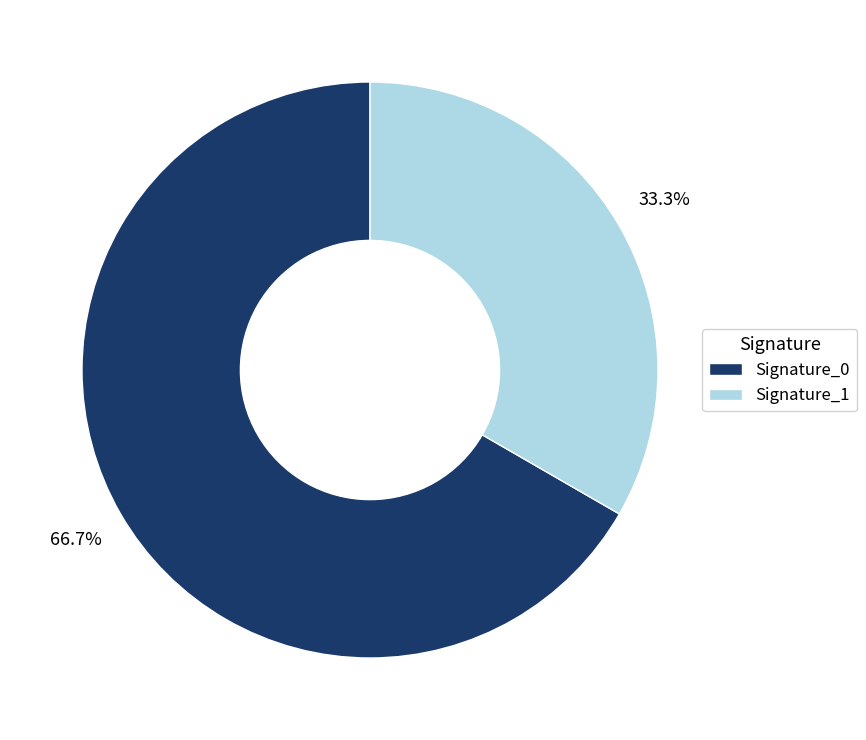

How many slices are in this pie chart?

2